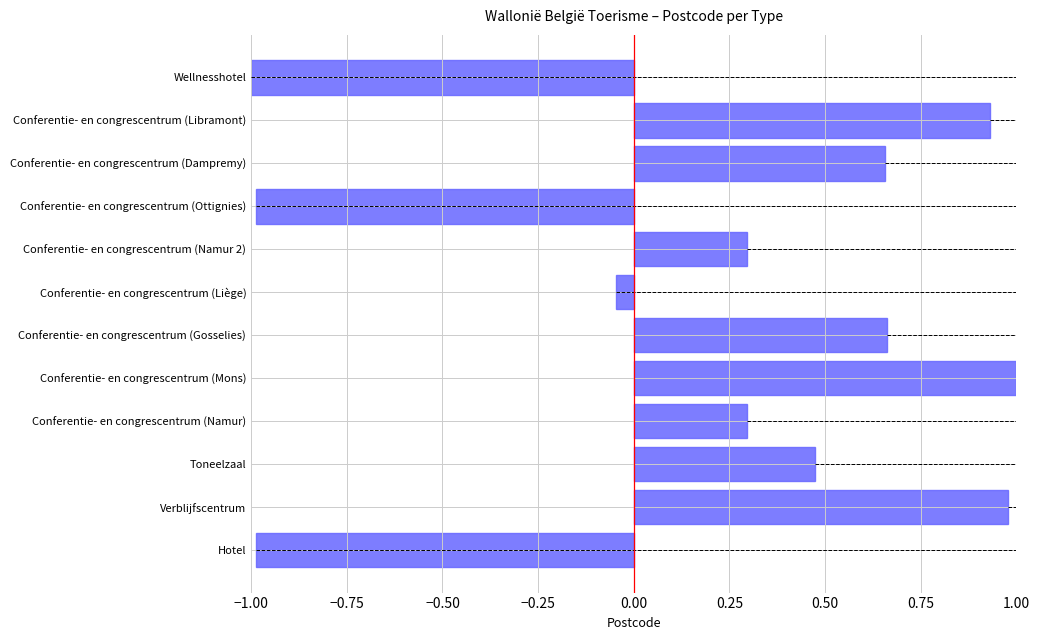

What is the difference between the values at Conferentie- en congrescentrum (Liège) and Conferentie- en congrescentrum (Namur 2)?

0.3